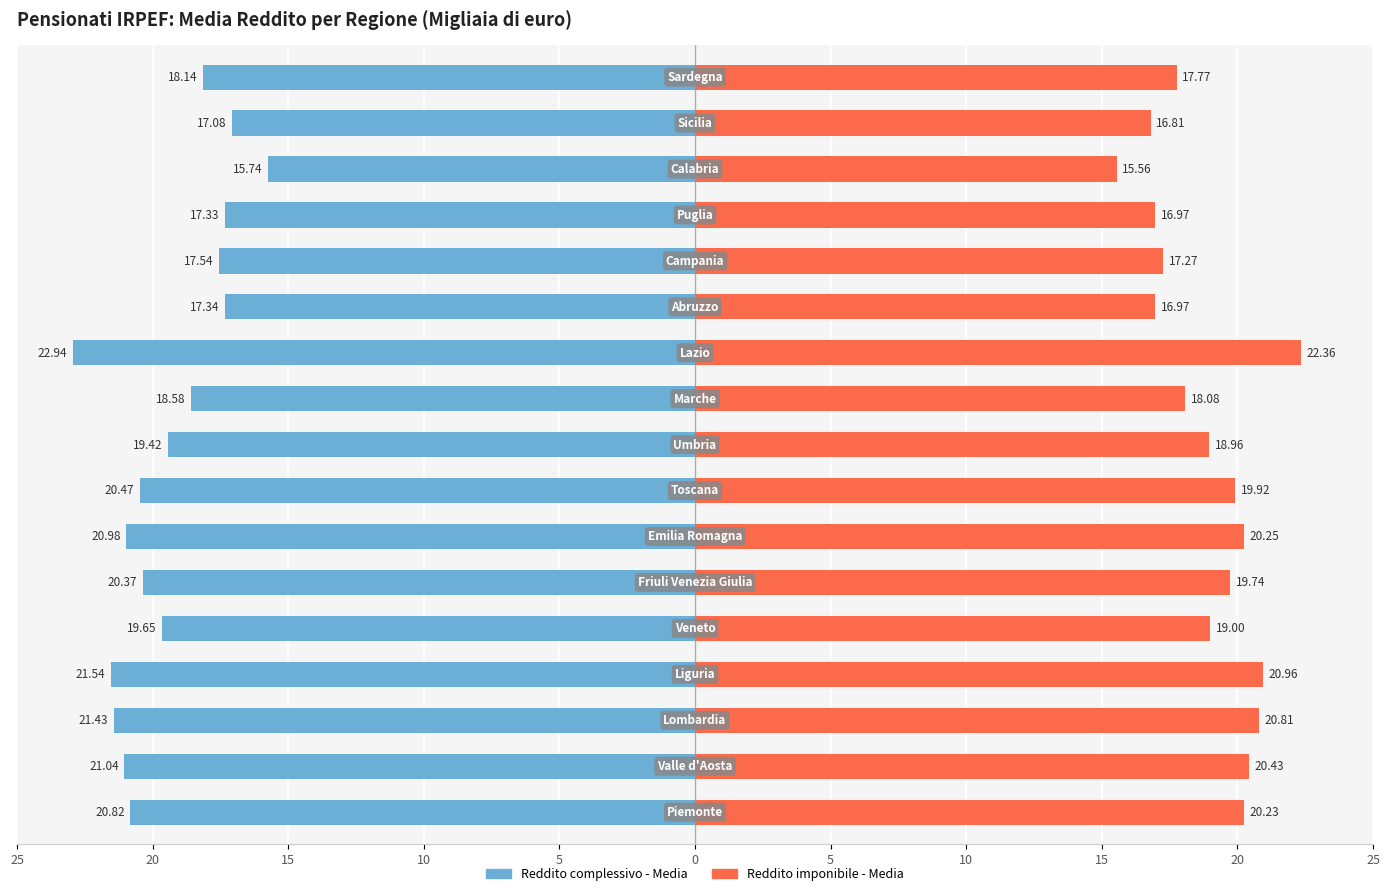

What is the total value across all series at 15?

-0.6